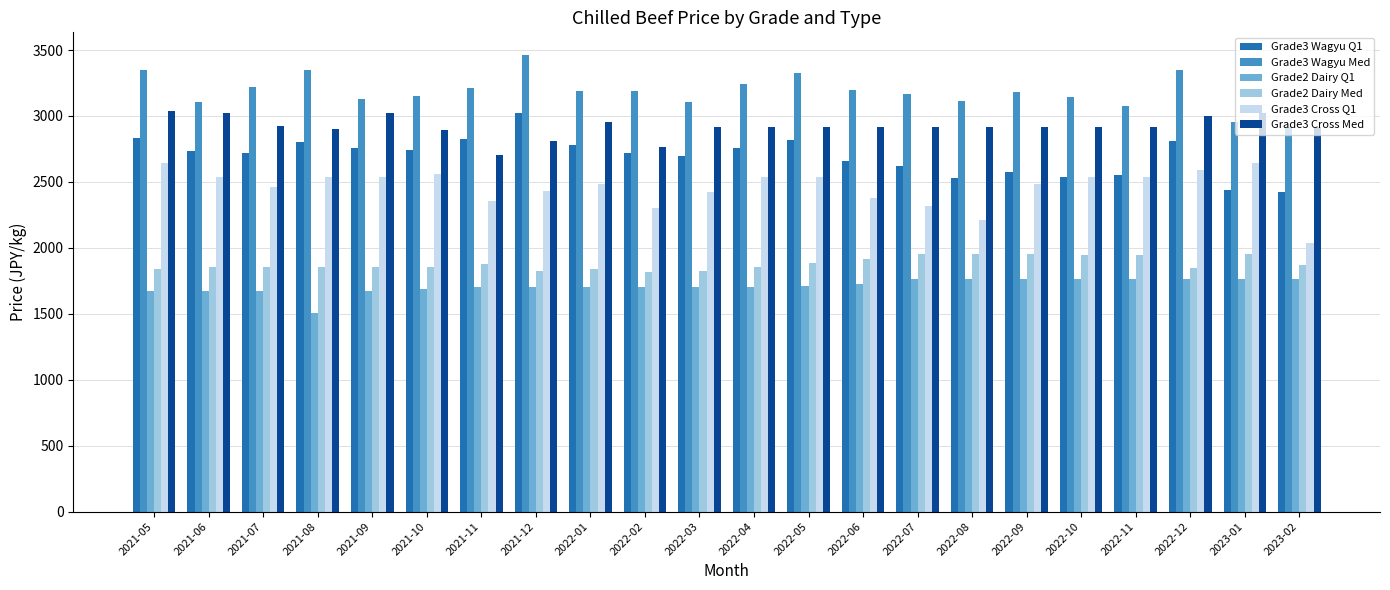

Count the number of categories in the chart.

22